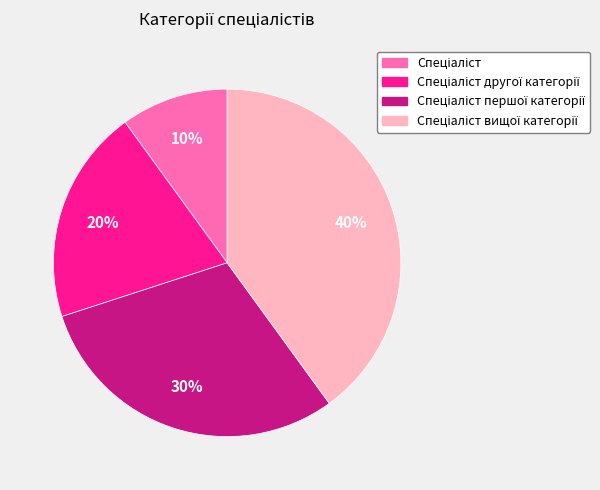

Does any single category account for the majority?

No